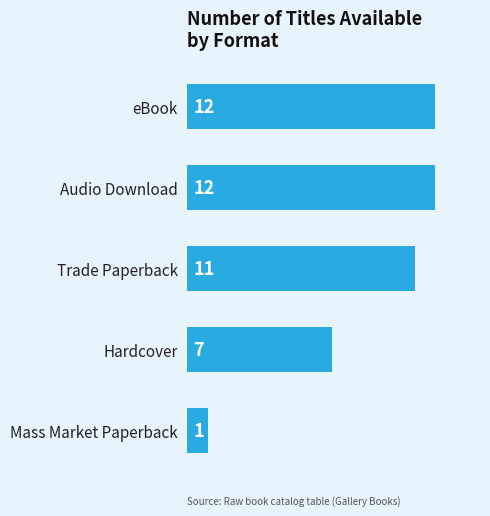

Which label corresponds to the smallest value in the chart?

Mass Market Paperback